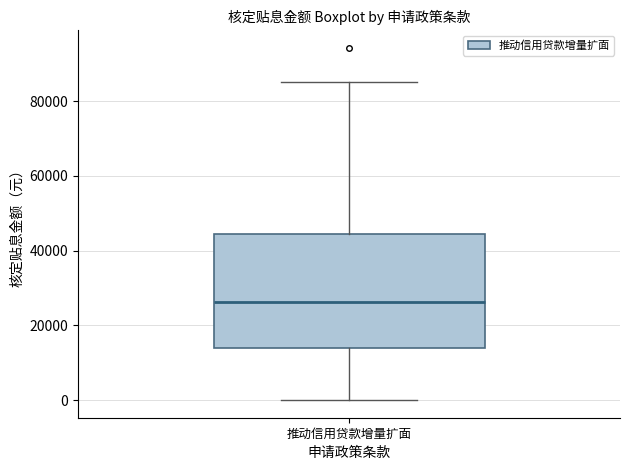

Transcribe this box plot: give where the median line is, the range the box spans, and where the two whiskers end, as read against the y-axis. The values are not printed on the chart, so give them approximately, as read against the axis.

median 26000, box 14000 to 44000, whiskers 0 to 86000